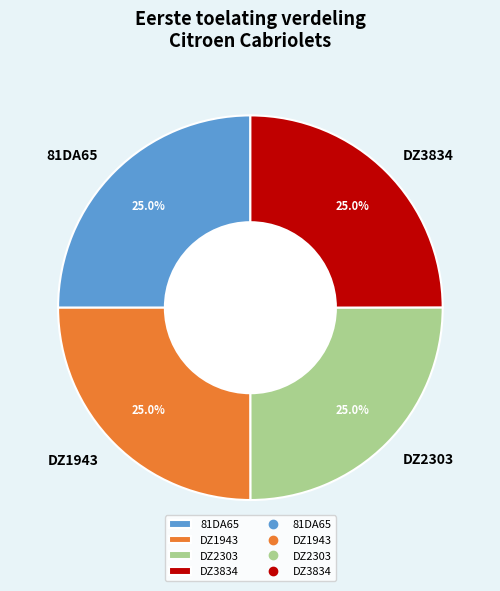

The DZ2303 slice represents 10% of the pie. True or false?

False